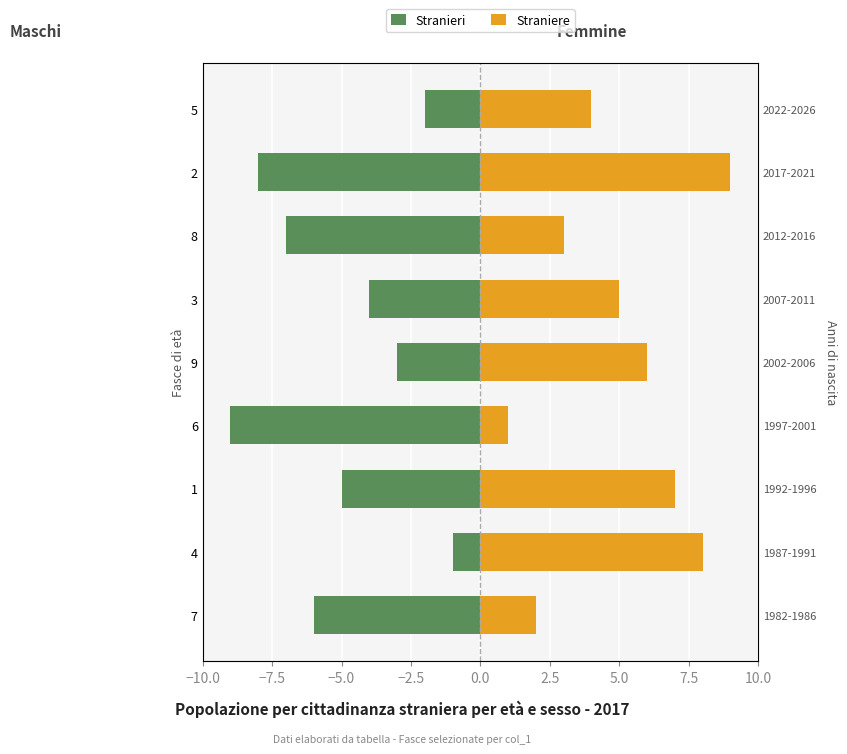

Count the number of data series in this chart.

2